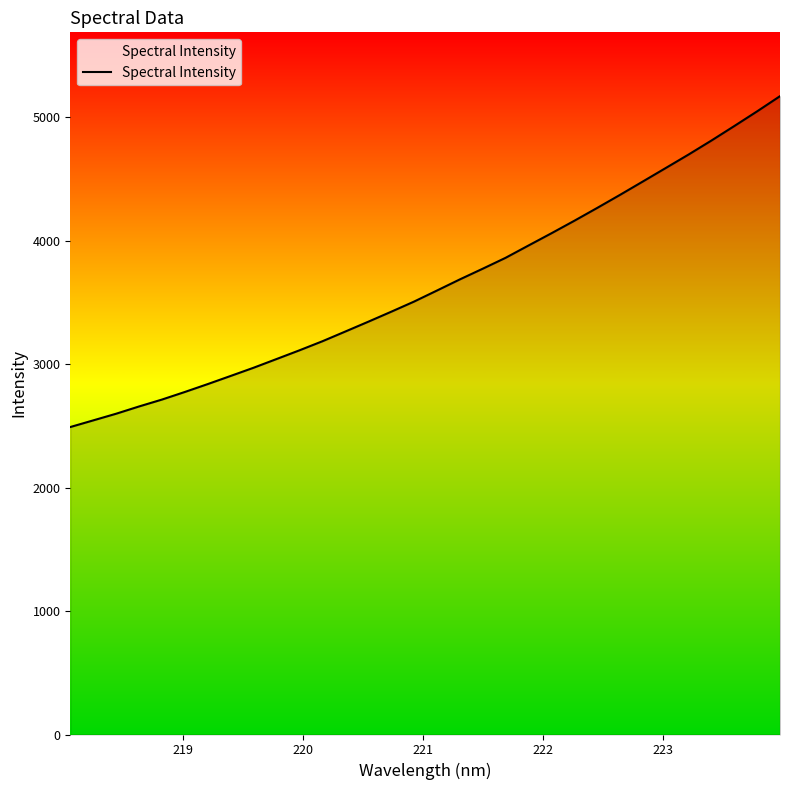

What is the difference between the maximum and minimum values?

2679.5